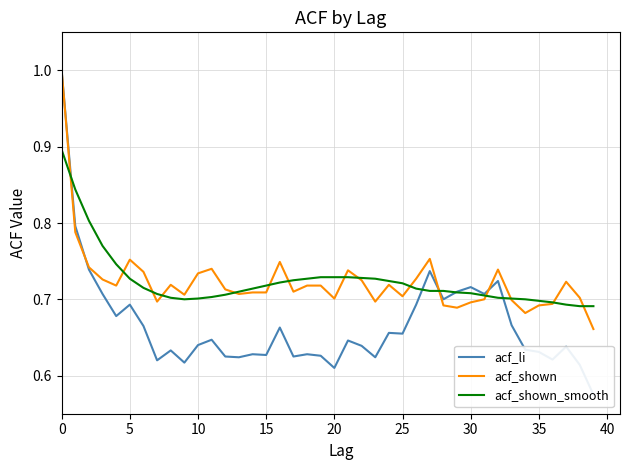

What is the difference between the maximum and minimum values in the acf_li series?

0.4